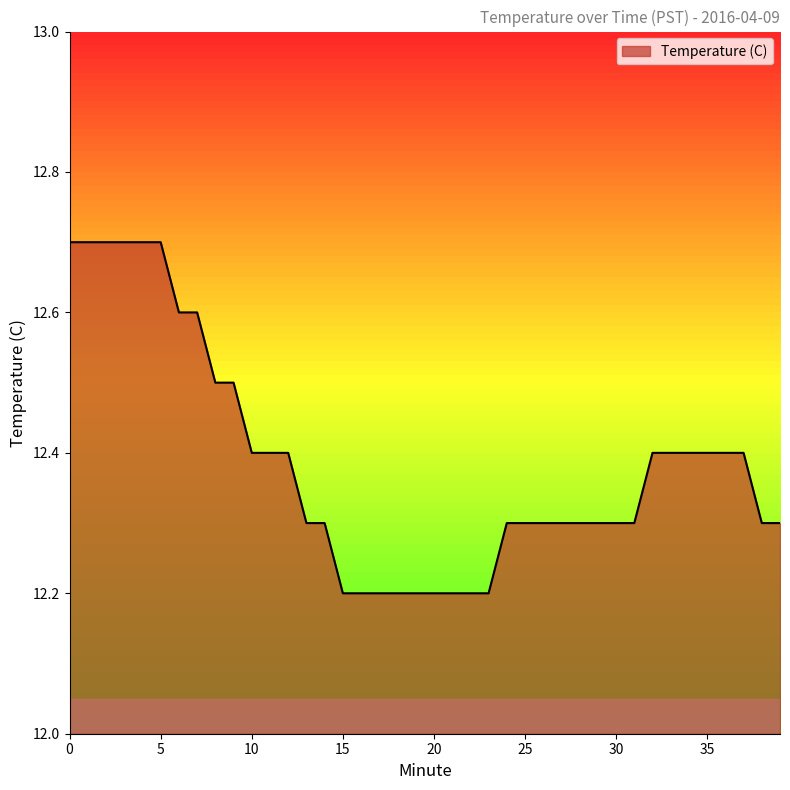

What is the smallest value displayed?

12.2